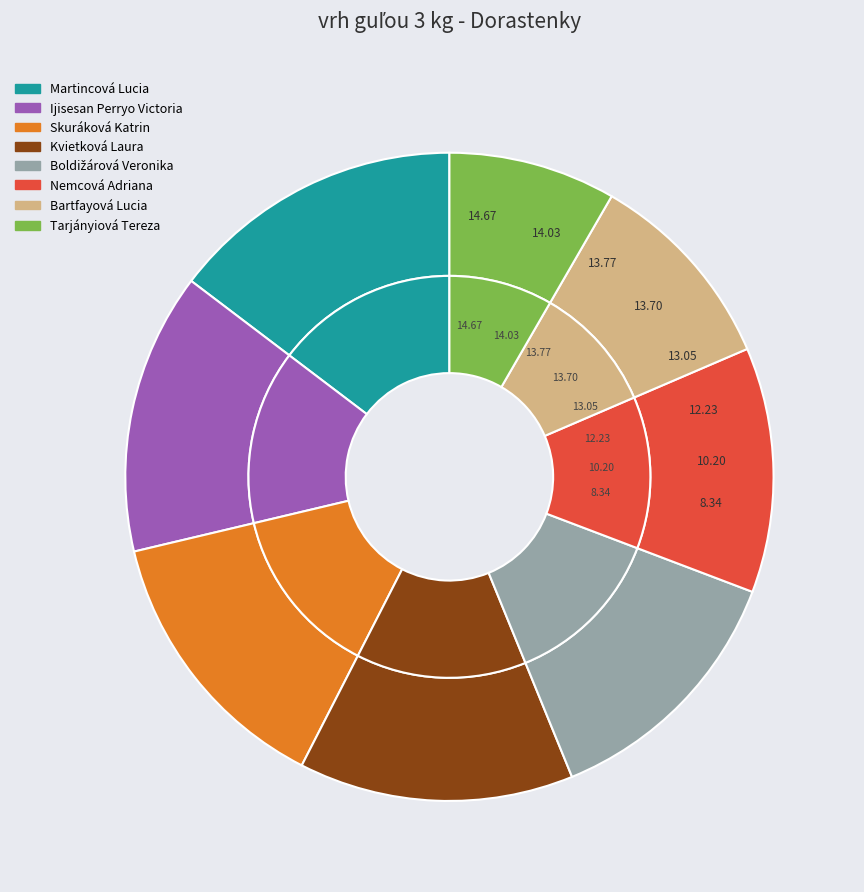

True or false: Tarjányiová Tereza accounts for 8% of the total.

True